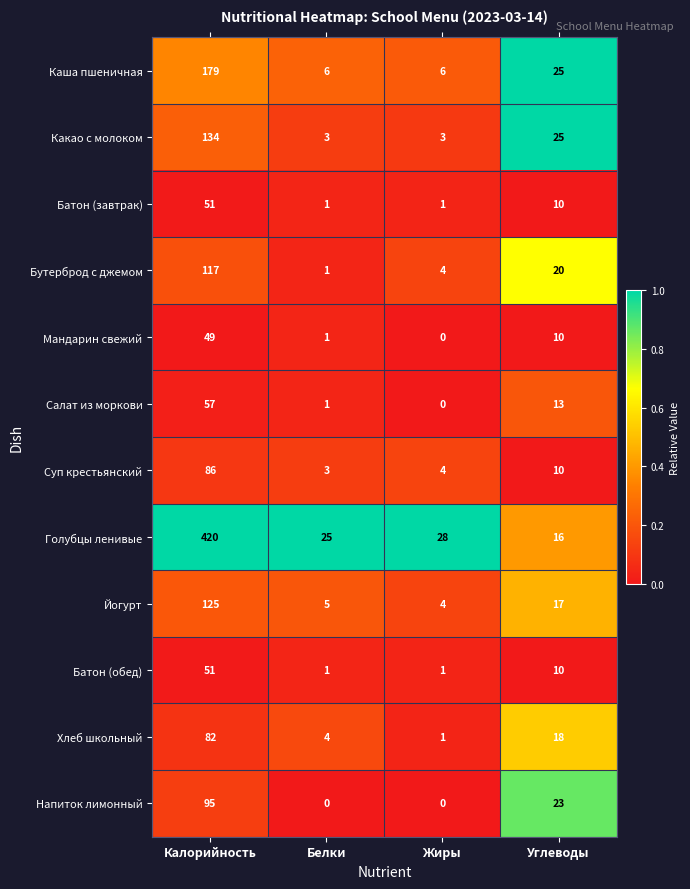

What is the difference between the highest and lowest values at Углеводы?

15